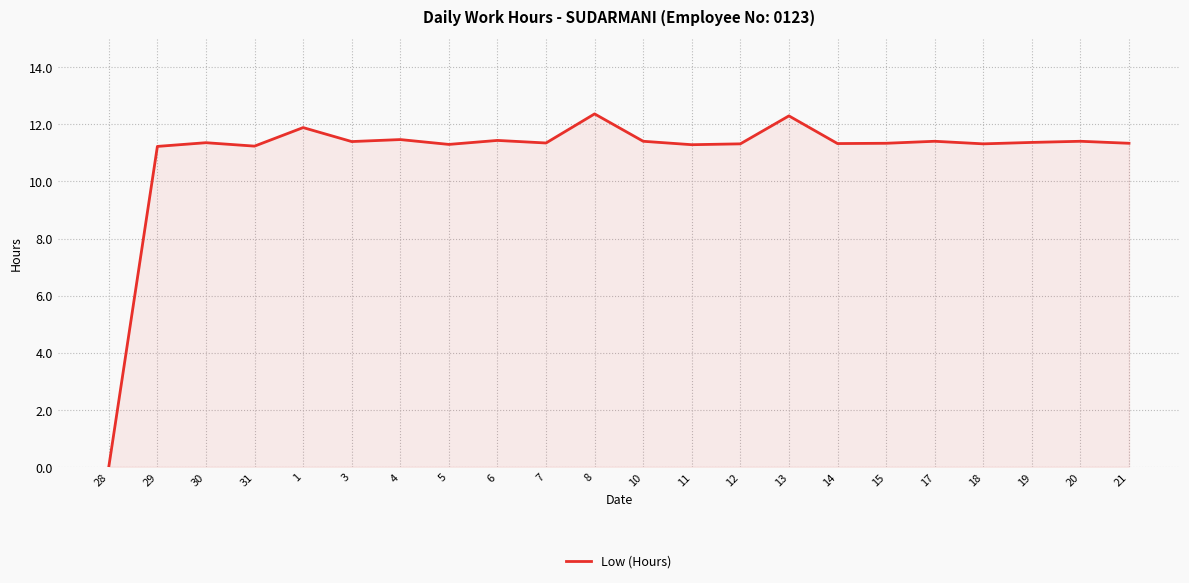

What position from the left is 15?

17